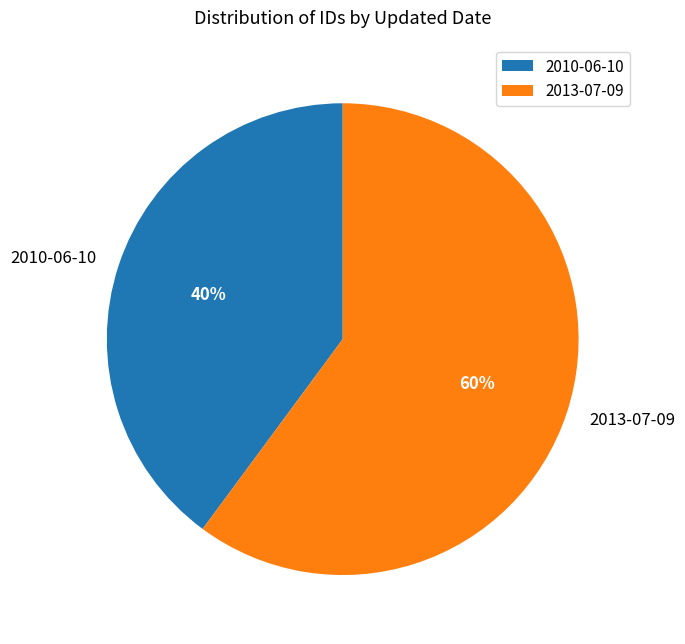

Is the sum of 2013-07-09 and 2010-06-10 greater than half?

Yes